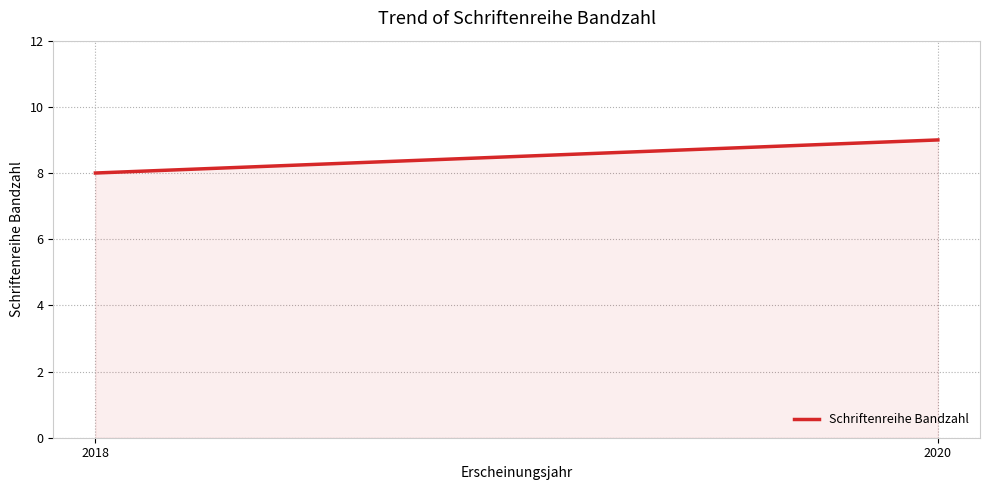

What is the minimum value shown in the chart?

8.0